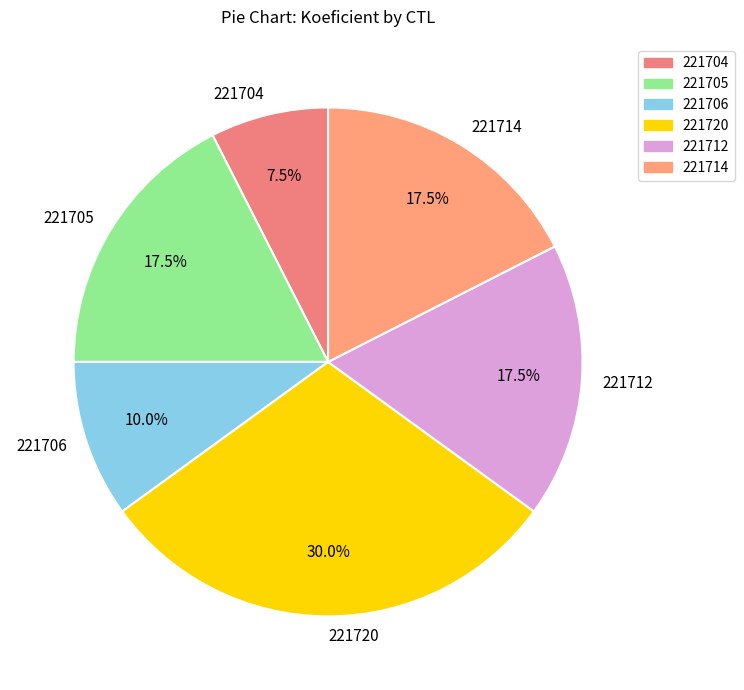

True or false: 221720 accounts for 30% of the total.

True